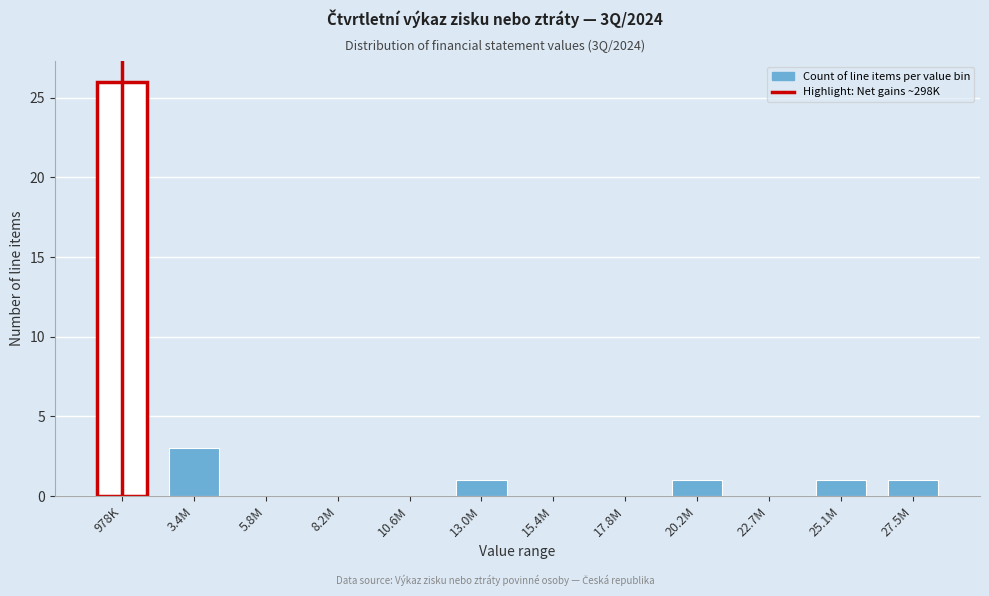

Reading right to left, list all the values displayed in this chart.

27.5M=1	25.1M=1	22.7M=0	20.2M=1	17.8M=0	15.4M=0	13.0M=1	10.6M=0	8.2M=0	5.8M=0	3.4M=3	978K=26